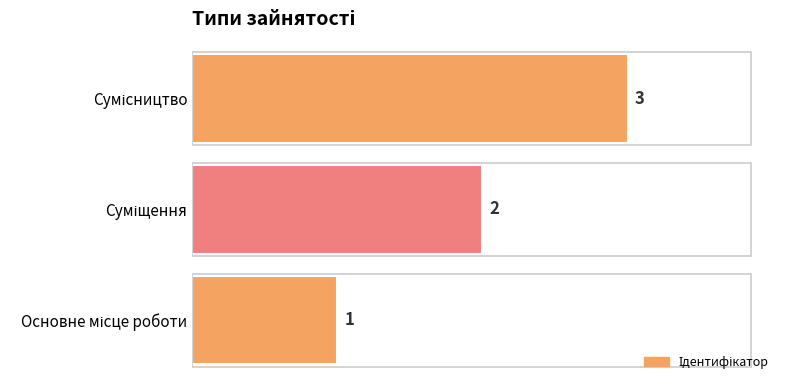

Count the values in the range 1 to 3.

3